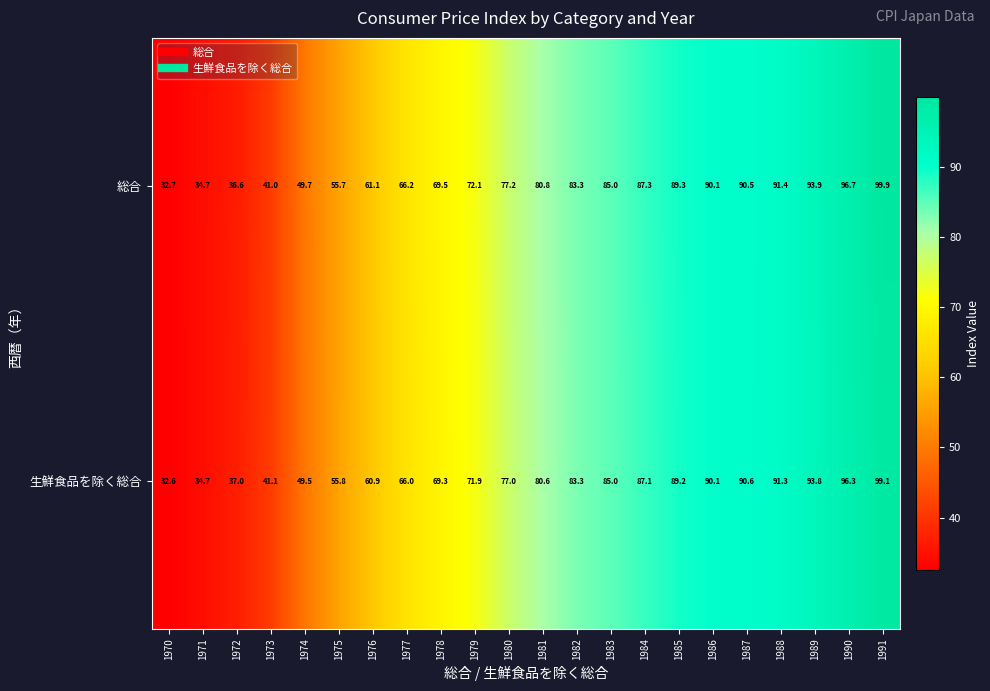

What is the difference between the second highest and second lowest values in the 生鮮食品を除く総合 series?

61.6